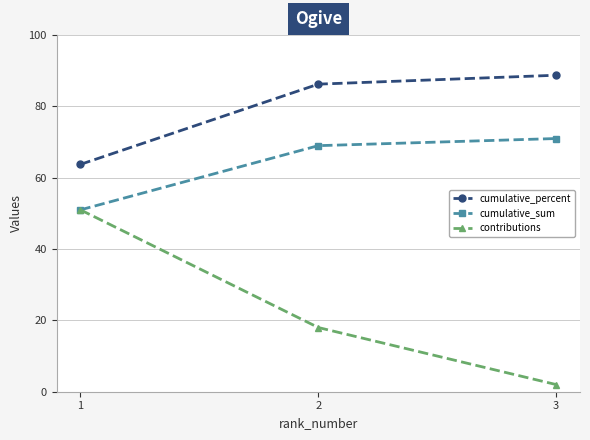

What is the sum of all cumulative_sum values?

191.0